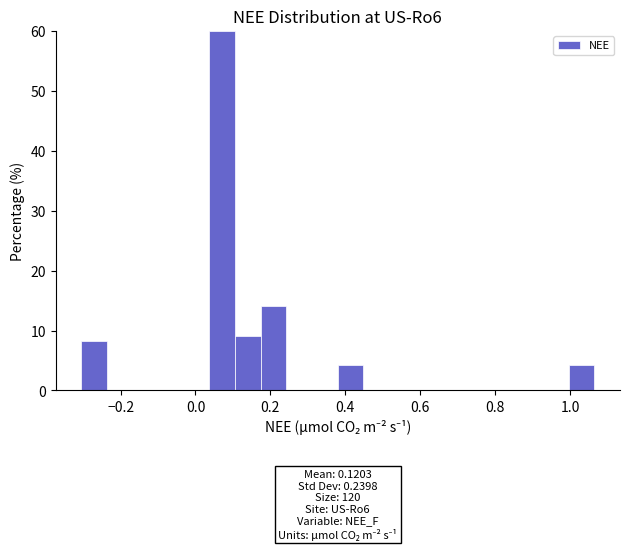

Around what value on the x-axis is the tallest bar? Give the approximate position of its centre, as read against the axis.

0.08